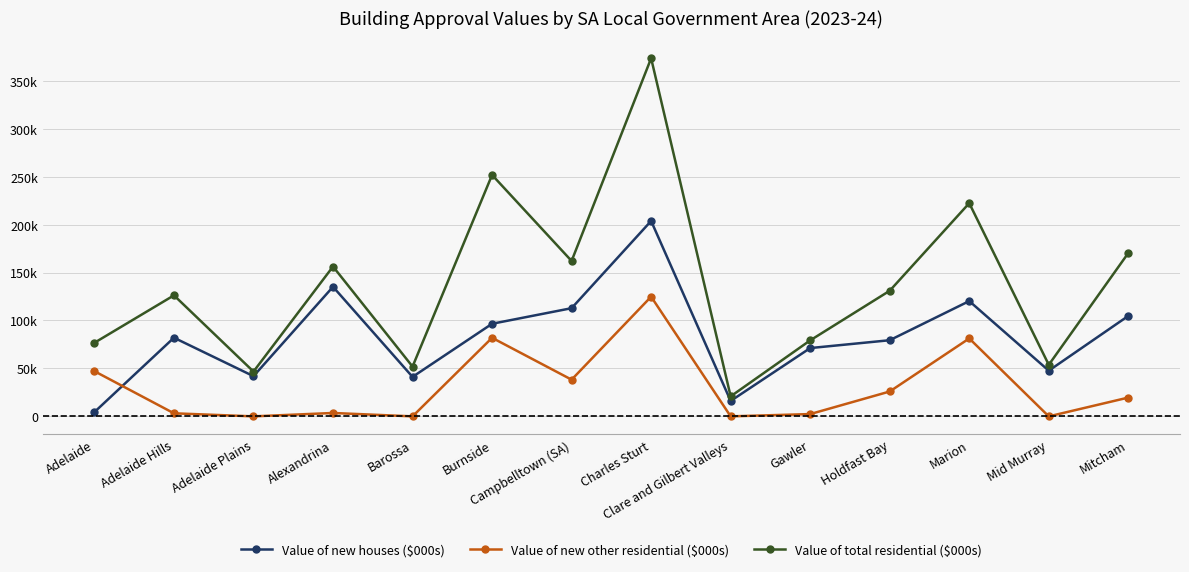

How many categories are shown in the chart?

14